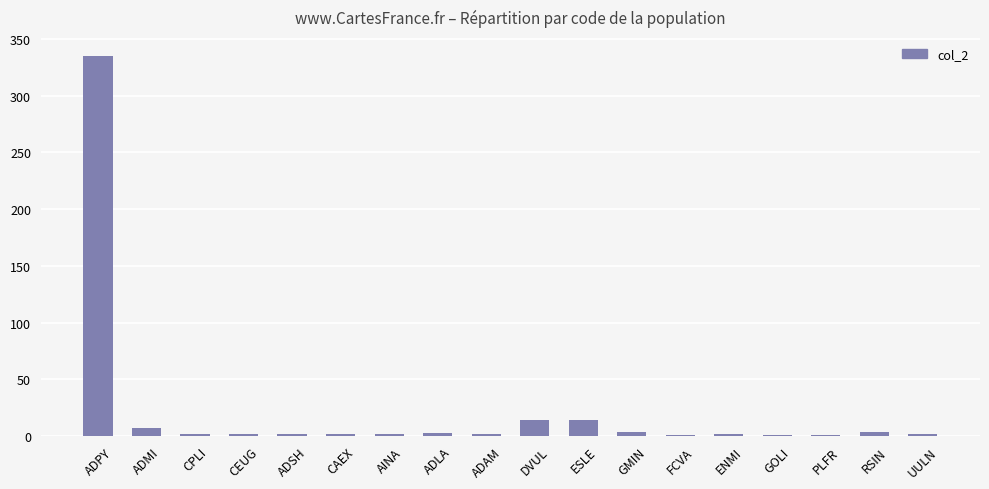

What is the average value?

22